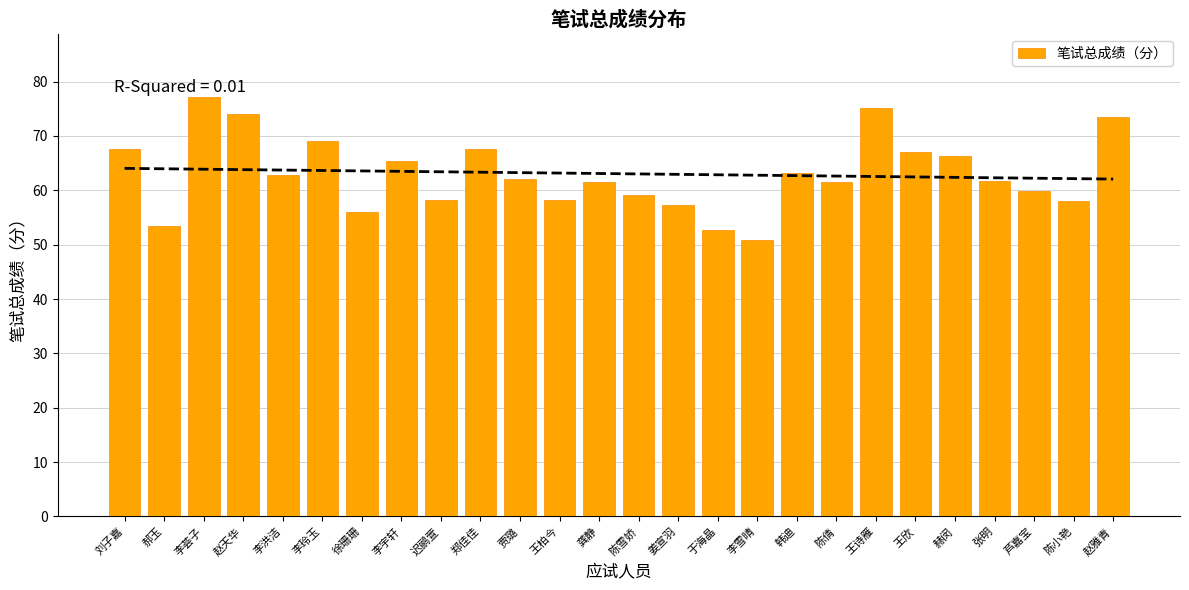

What is the average value?

63.1